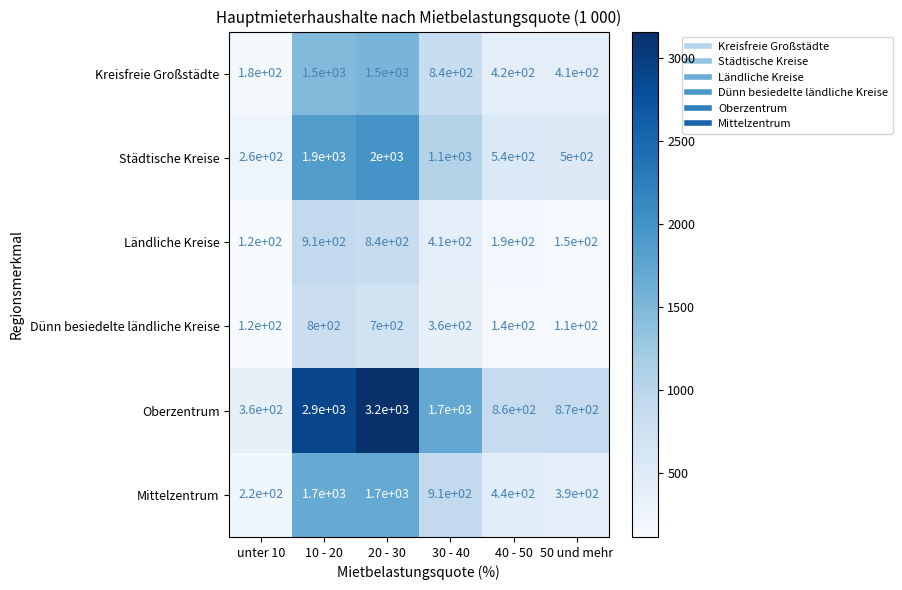

What is the total value across all series at 40 - 50?

2590